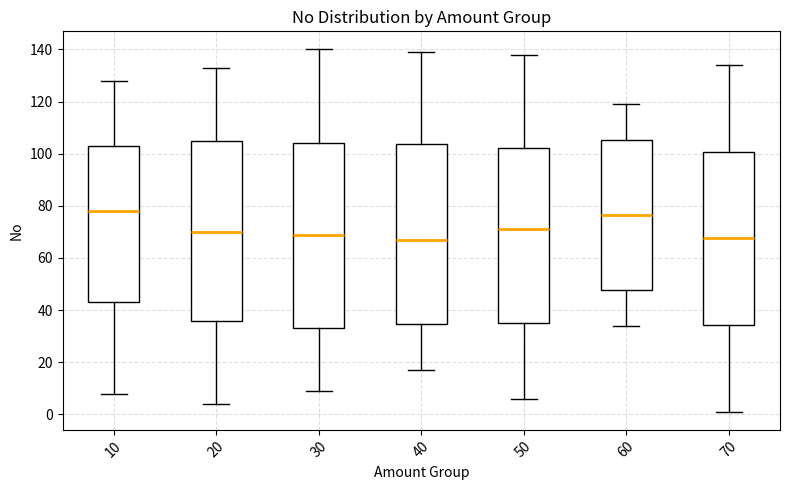

Reading left to right, transcribe this box plot: for each box, give where its median line is, the range the box spans, and where its two whiskers end, as read against the y-axis. The values are not printed on the chart, so give them approximately, as read against the axis.

10: median 78, box 44 to 104, whiskers 8 to 128
20: median 70, box 36 to 106, whiskers 4 to 134
30: median 70, box 34 to 104, whiskers 10 to 140
40: median 68, box 34 to 104, whiskers 18 to 140
50: median 72, box 36 to 102, whiskers 6 to 138
60: median 76, box 48 to 106, whiskers 34 to 120
70: median 68, box 34 to 100, whiskers 2 to 134